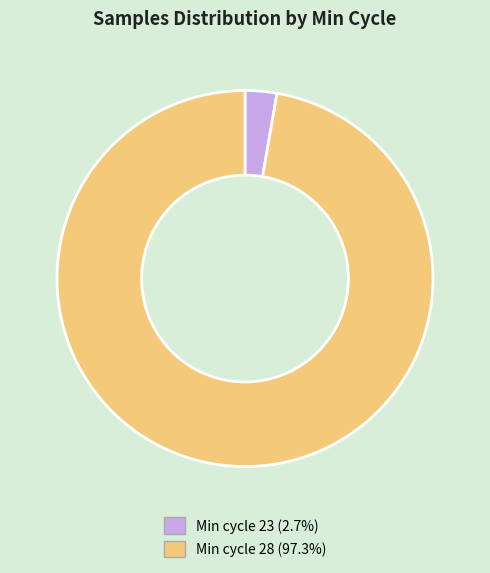

Is there a majority slice in this chart?

Yes